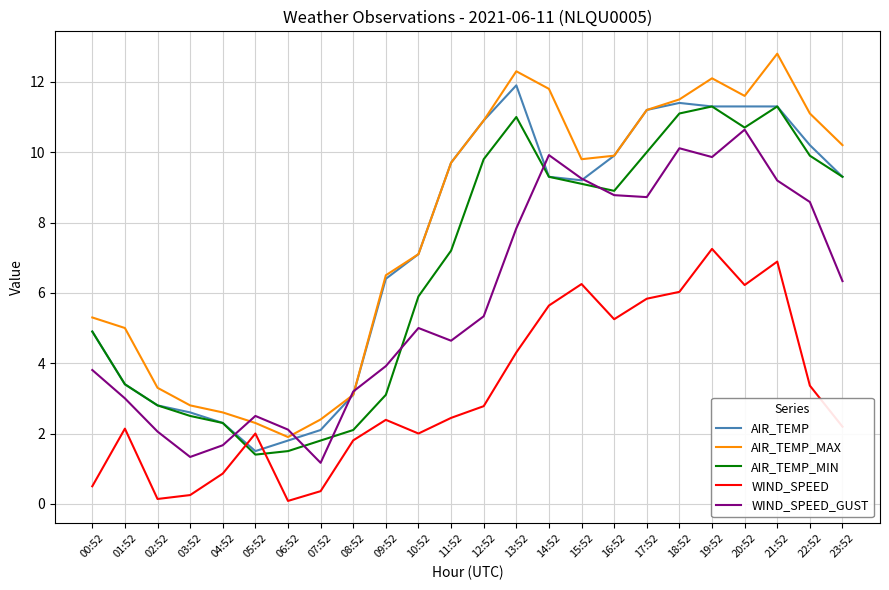

True or false: AIR_TEMP has a value of 5.5 at 15:52.

False